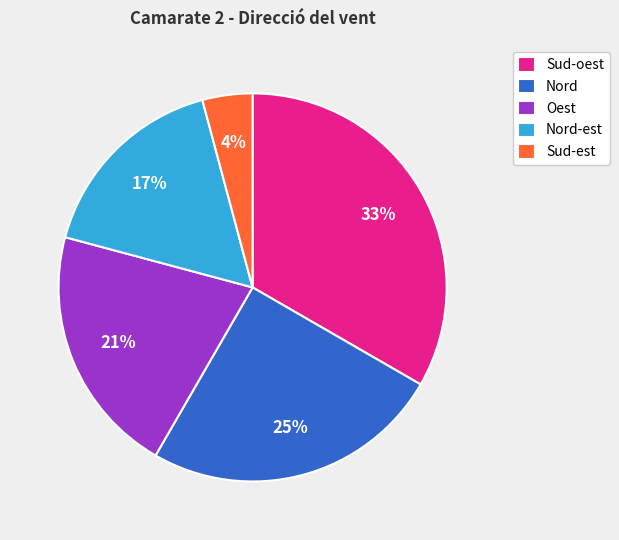

Is the sum of Nord and Sud-est greater than half?

No